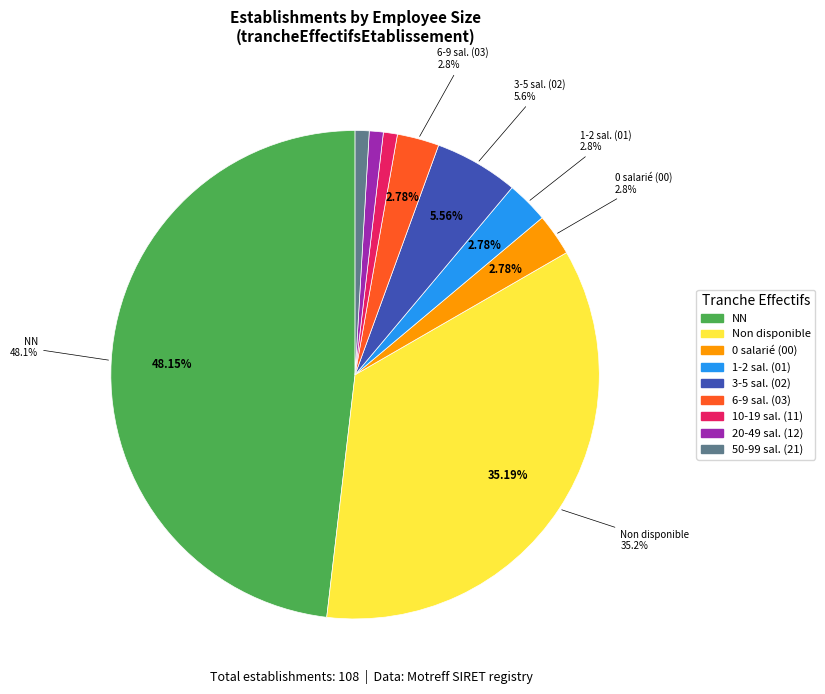

Approximately how many times larger is the value at 00 compared to NN?

0.1